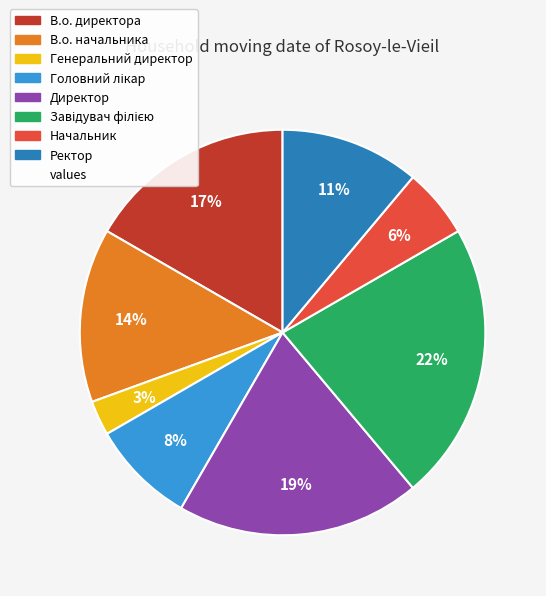

Is there a majority slice in this chart?

No